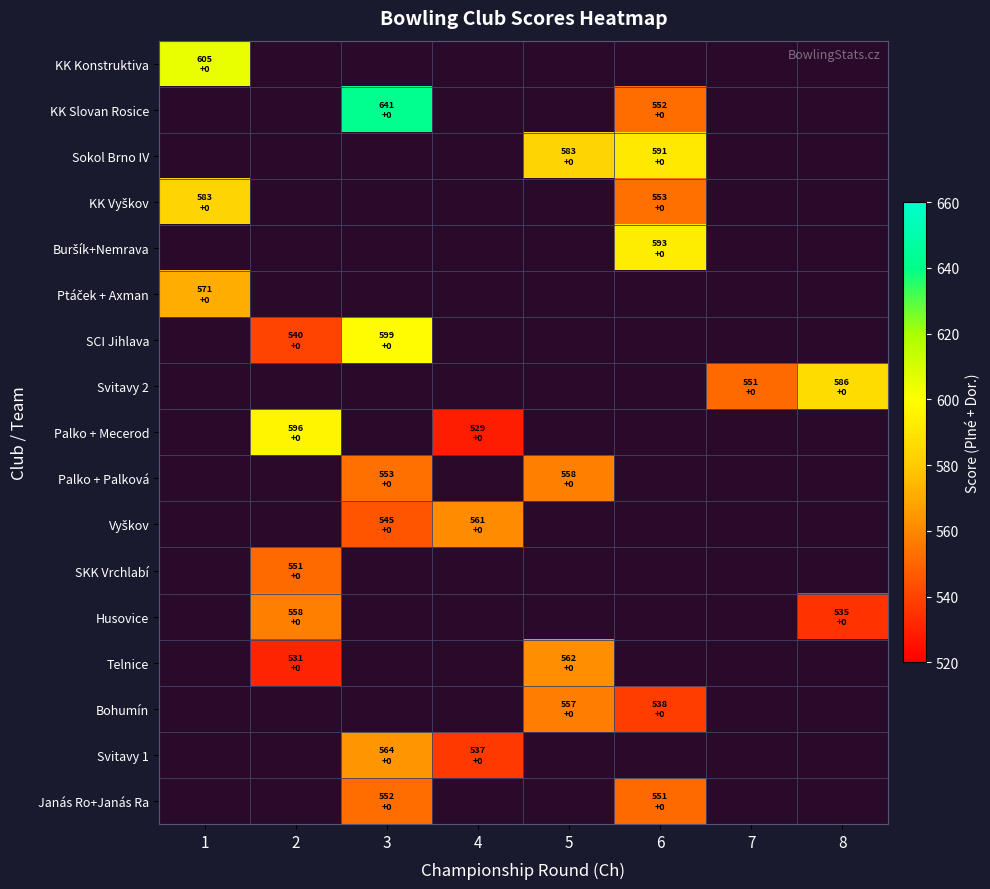

What is the maximum value shown in the chart?

641.2